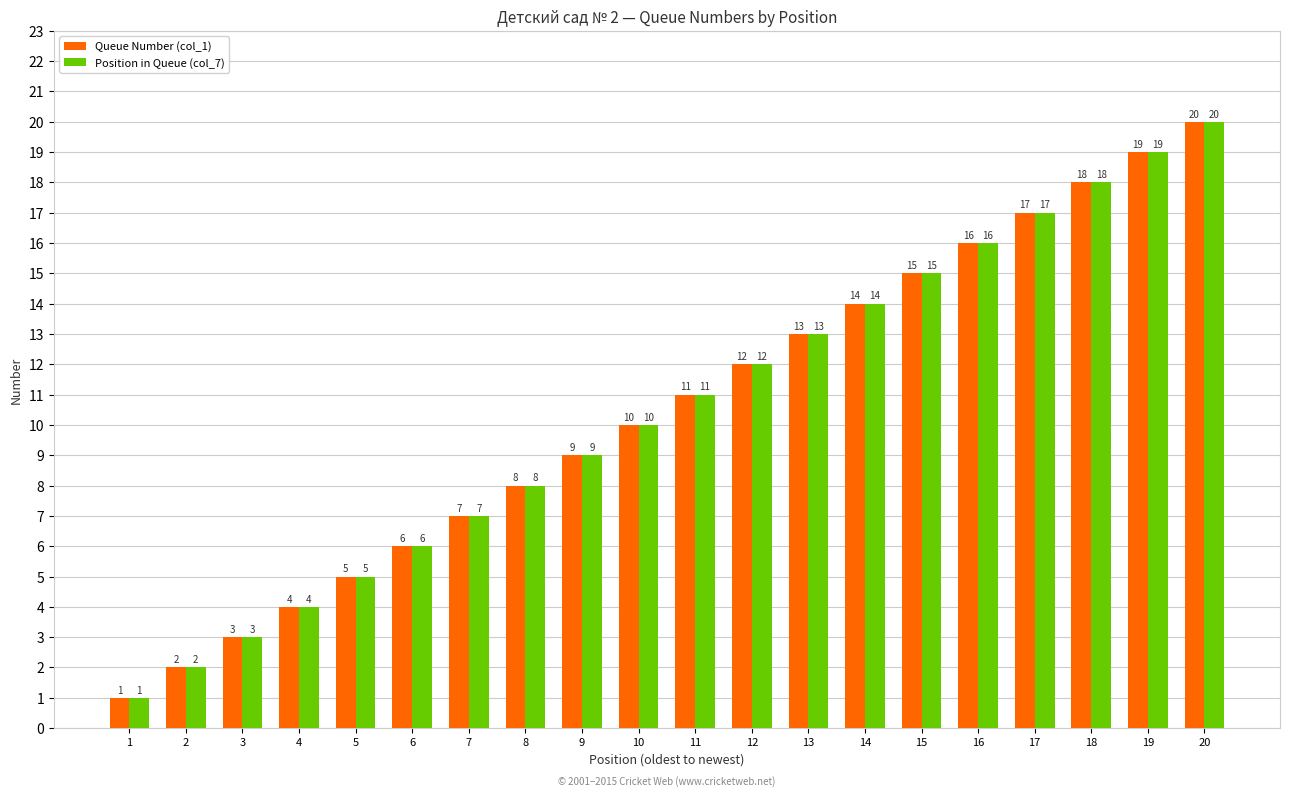

Rank the categories by Position in Queue (col_7) value from lowest to highest.

1, 2, 3, 4, 5, 6, 7, 8, 9, 10, 11, 12, 13, 14, 15, 16, 17, 18, 19, 20